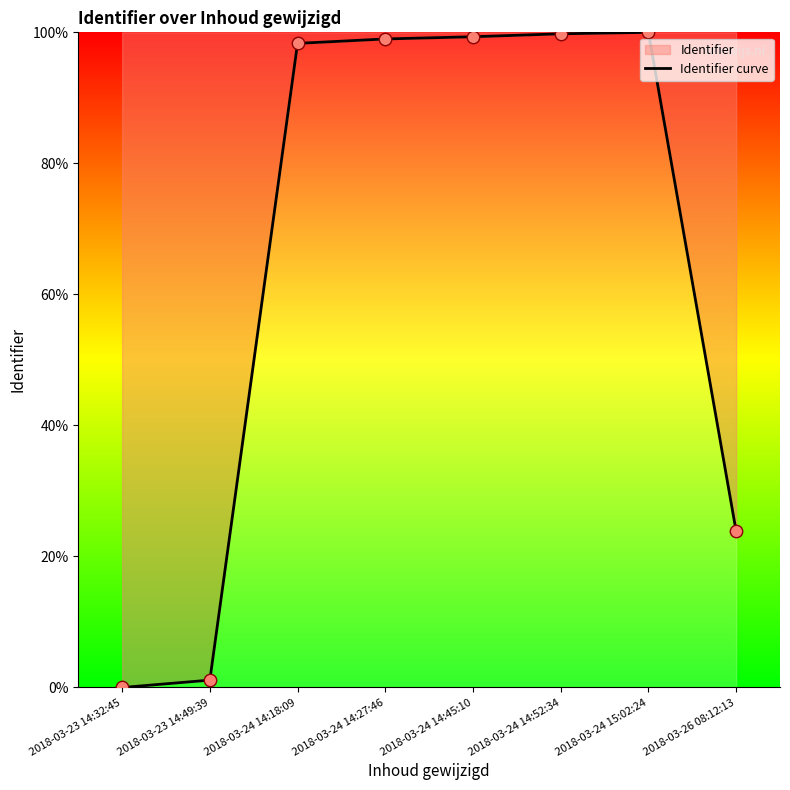

Which has a higher value, 2018-03-24 15:02:24 or 2018-03-24 14:52:34?

2018-03-24 15:02:24